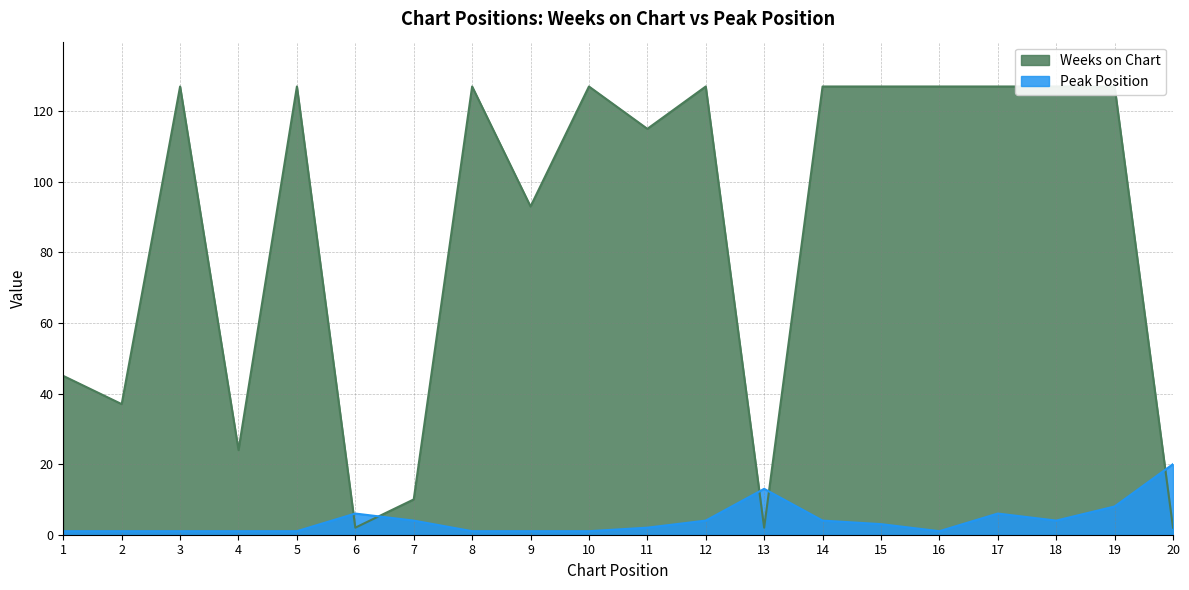

The Peak Position series shows 1 at 1. True or false?

True